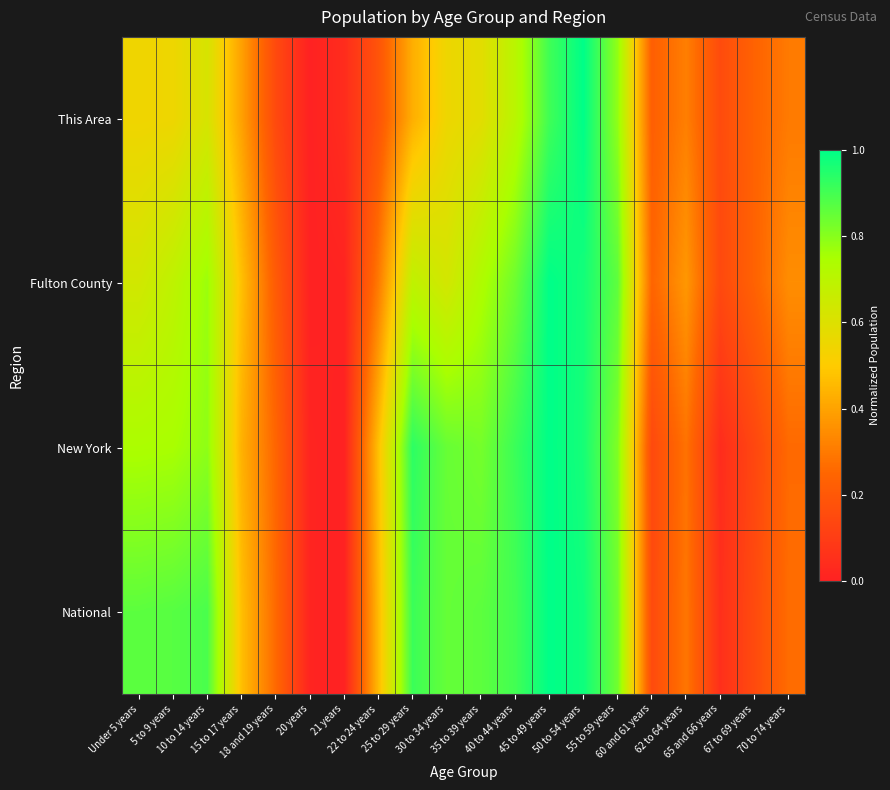

At 67 to 69 years, list the series in order from largest to smallest.

This Area, Fulton County, National, New York